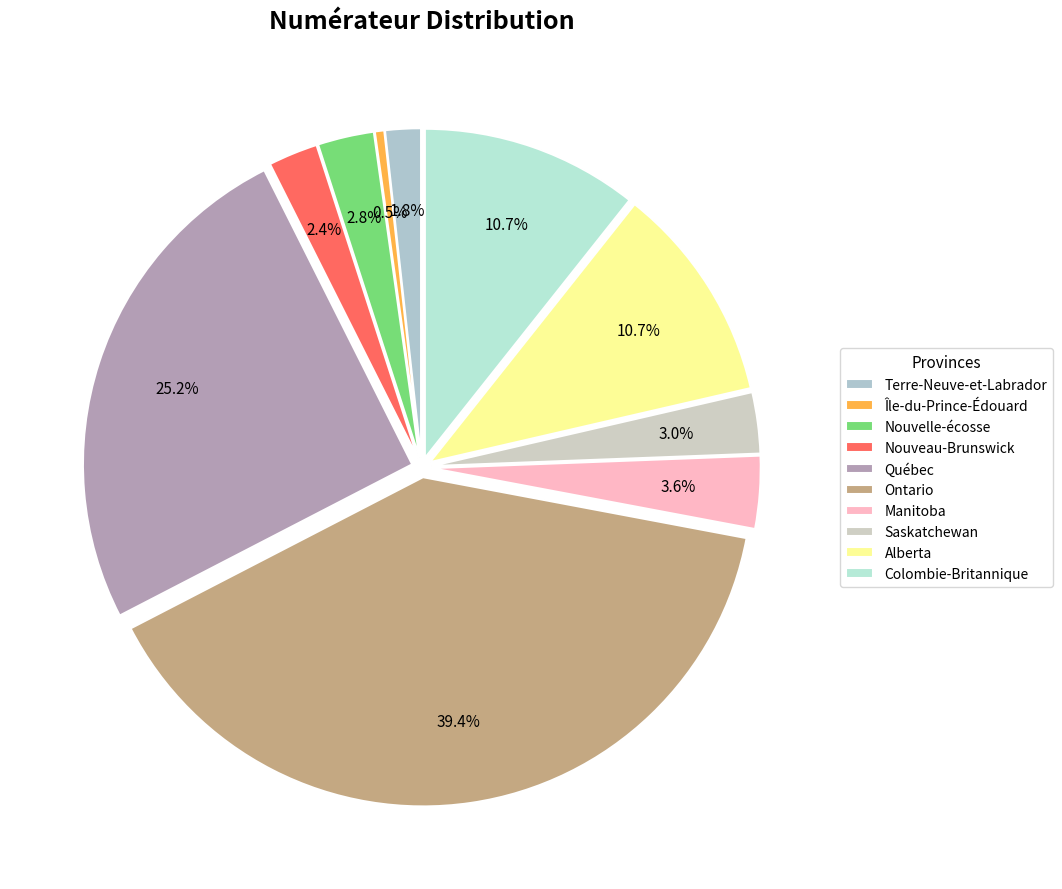

Between Ontario and Île-du-Prince-Édouard, which is larger?

Ontario